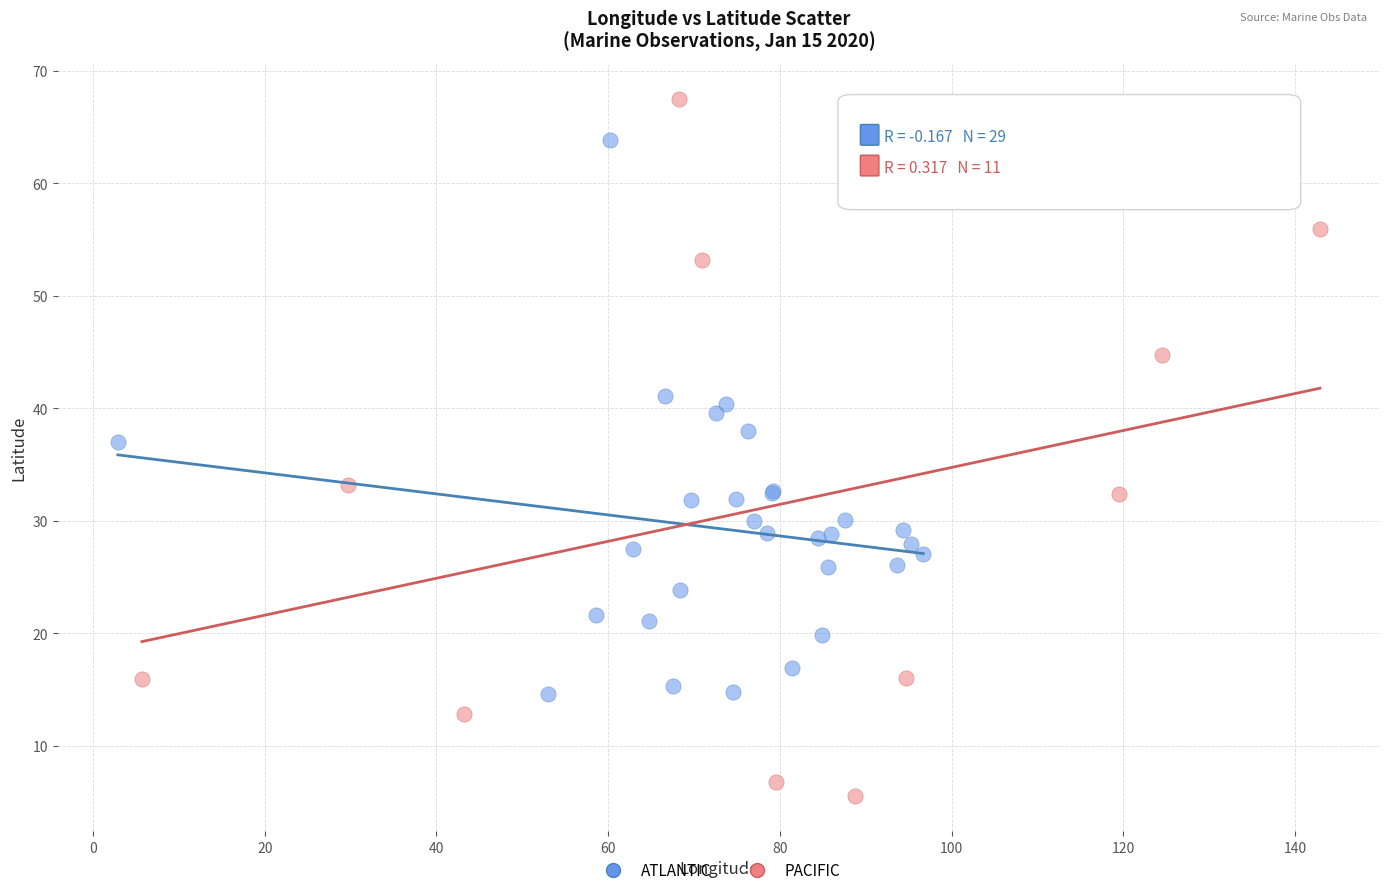

Which series has the widest spread of Y values?

PACIFIC